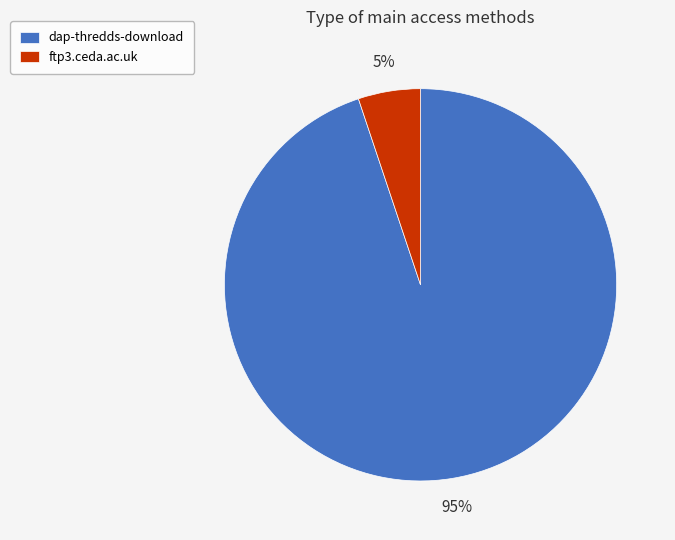

Count the number of slices in the pie.

2